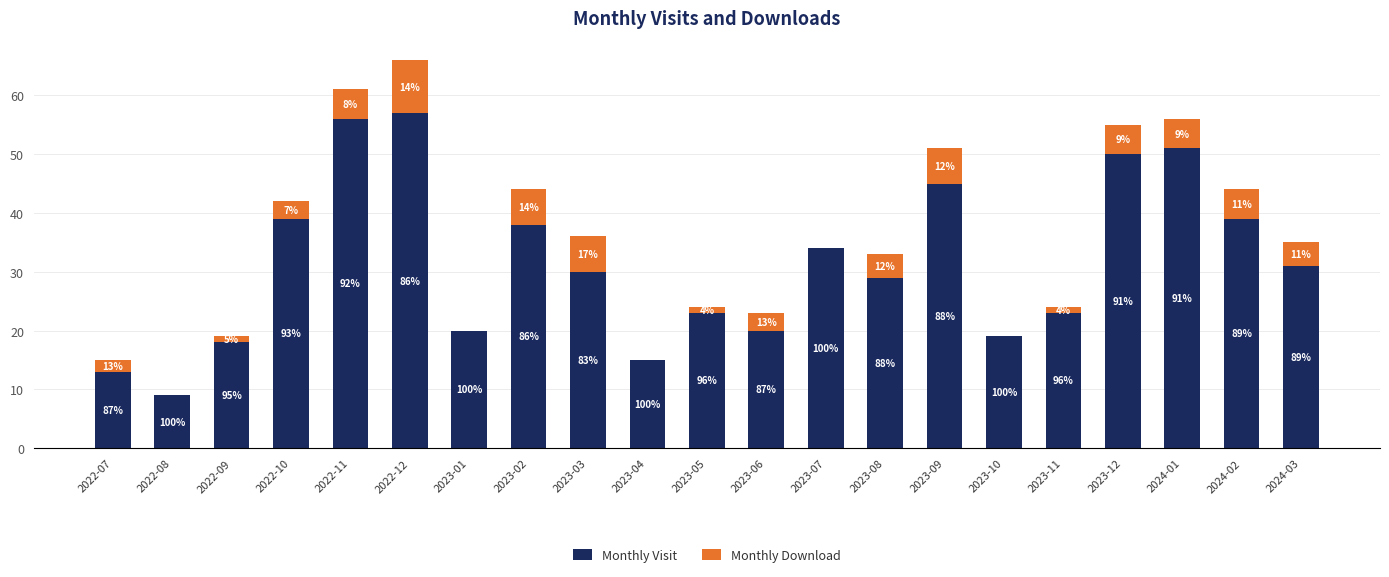

Rank the series at 2023-10 from highest to lowest value.

Monthly Visit, Monthly Download